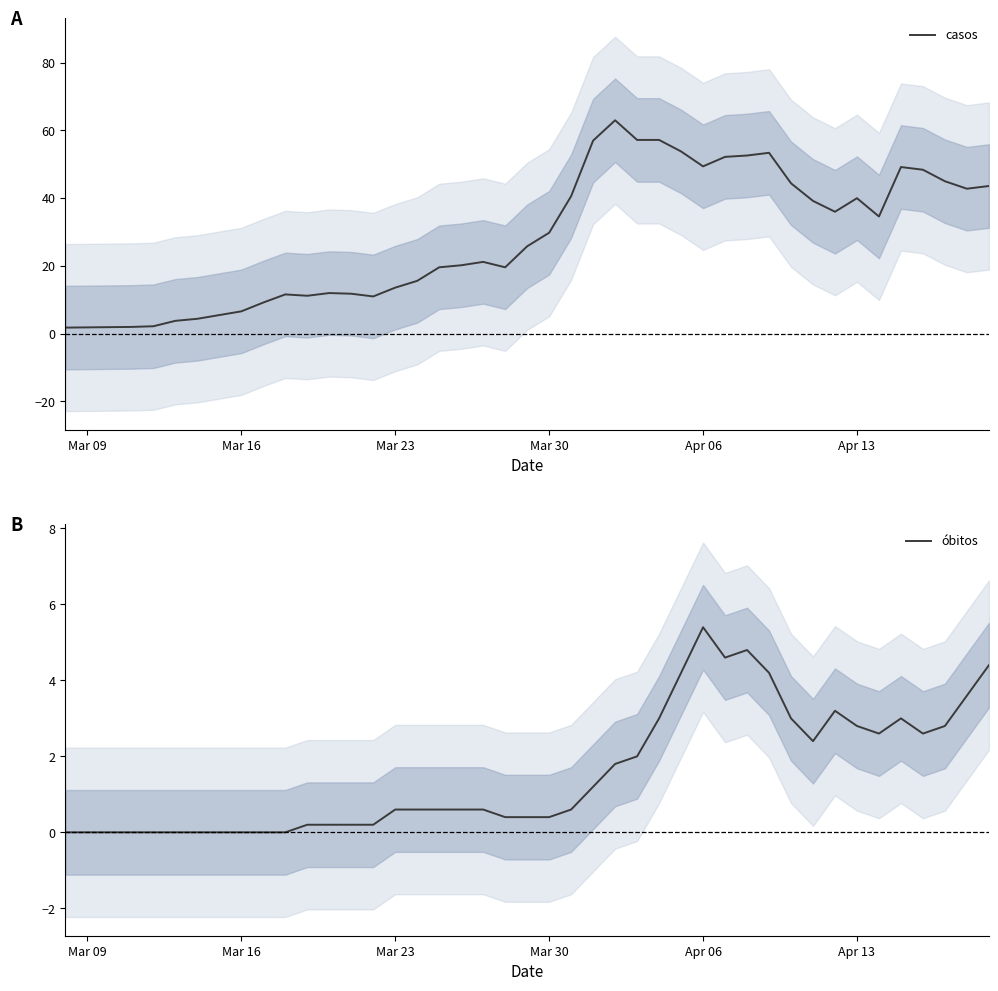

At which label does óbitos reach its peak?

Apr 06